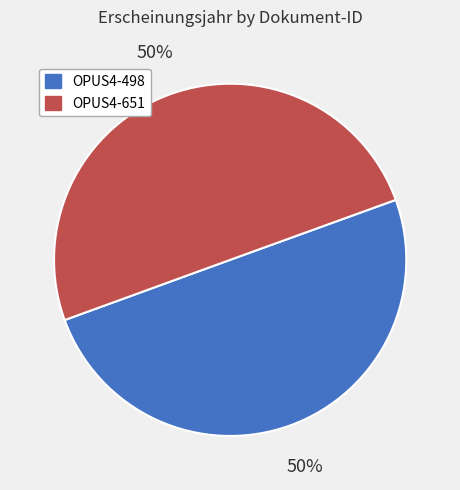

How many segments does this pie chart have?

2